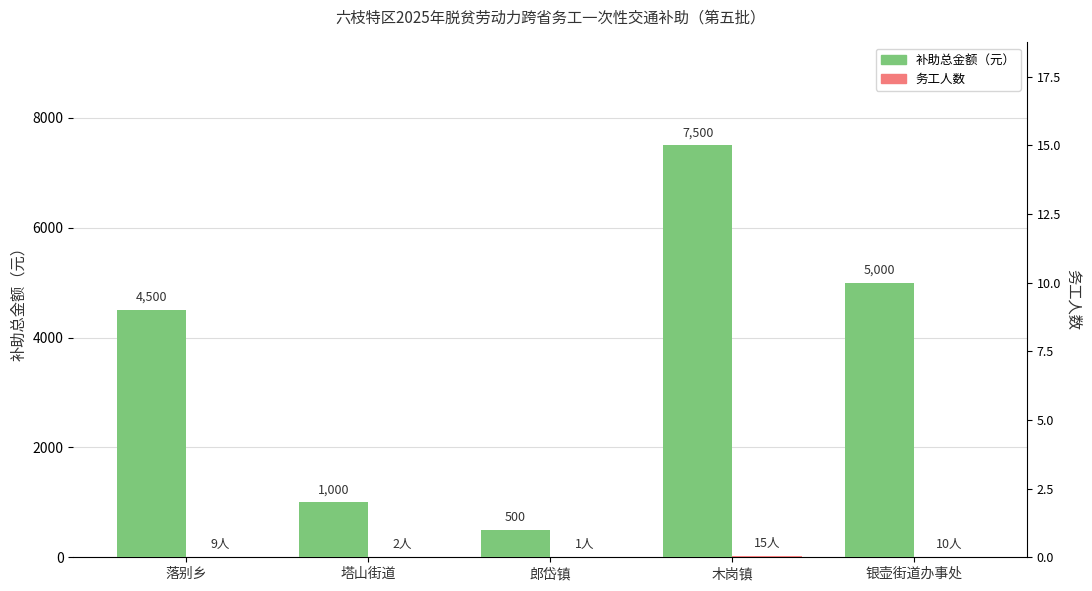

What is the sum of all 务工人数 values?

37